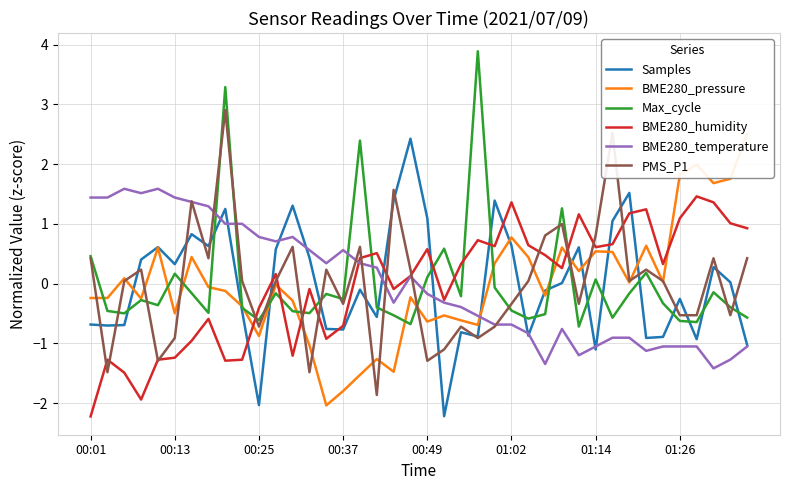

What is the highest value of the Max_cycle series?

3.9